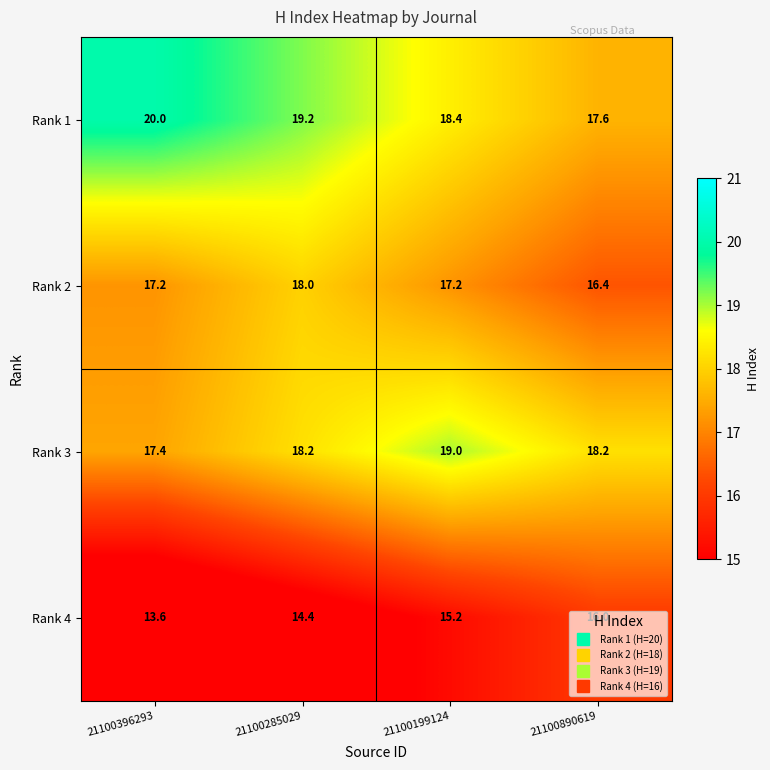

How many categories are shown in the chart?

4